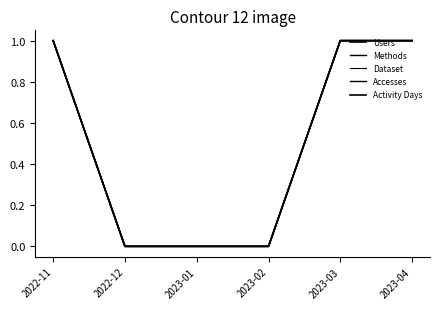

The value of Dataset at 2022-12 is 0. True or false?

True